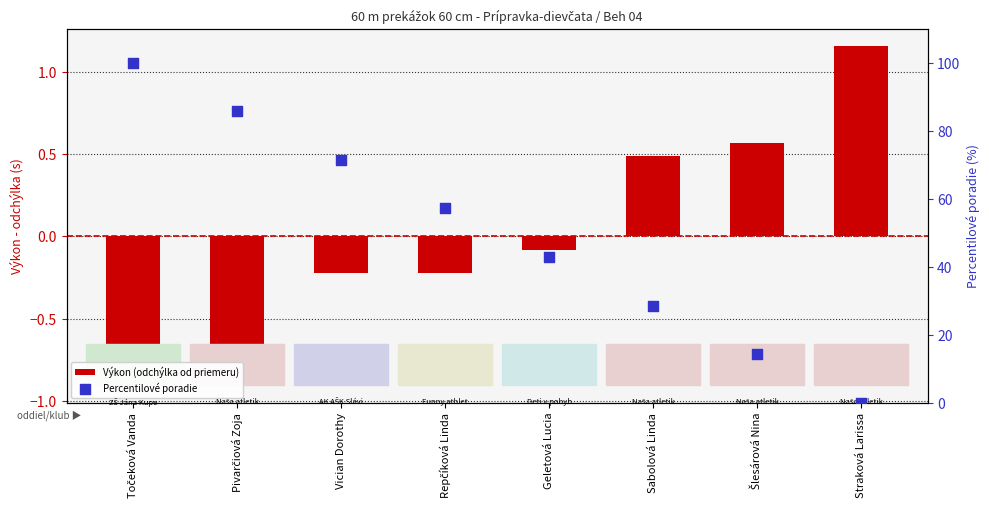

At which category is the sum across all series the highest?

Točeková Vanda